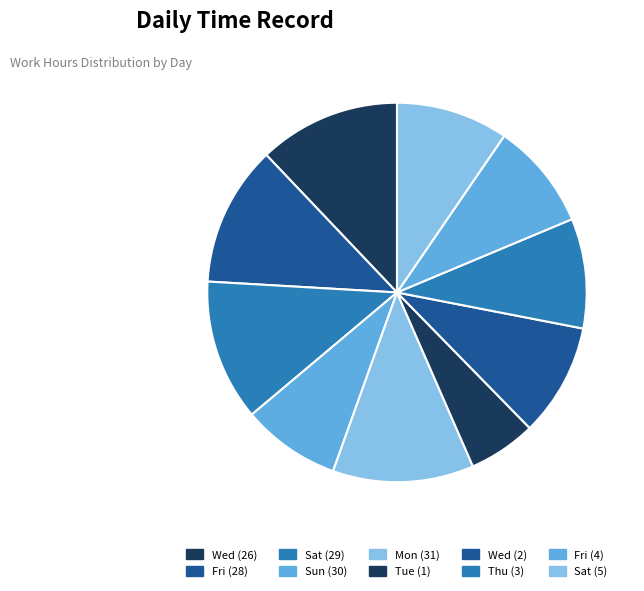

Which category has the biggest portion of the pie?

Wed (26)